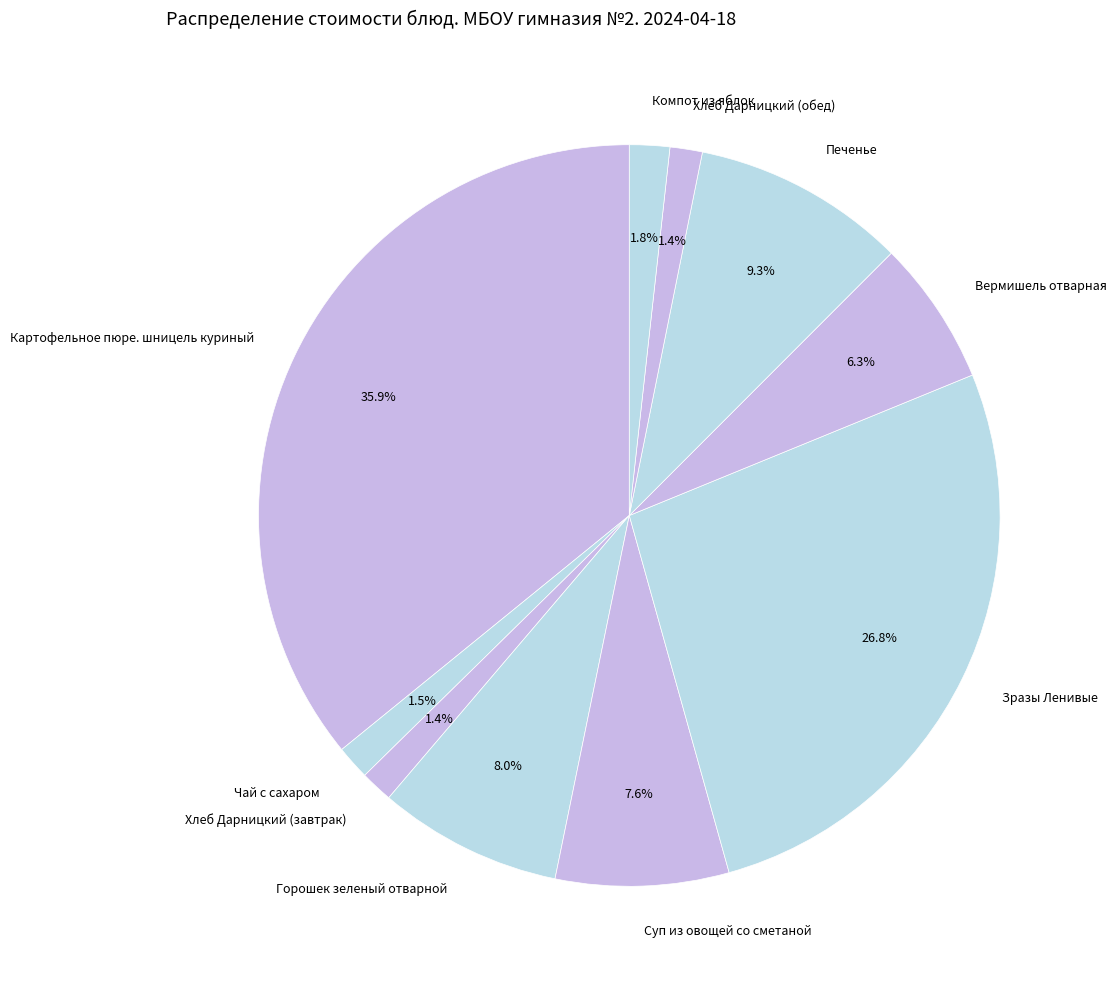

Which category has the biggest portion of the pie?

Картофельное пюре. шницель куриный